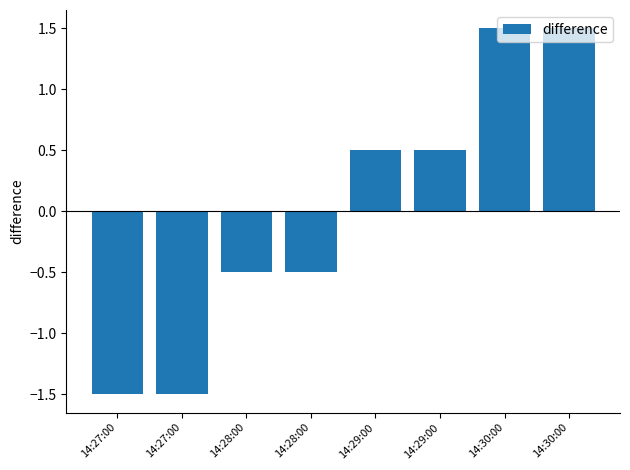

Count the number of categories in the chart.

8